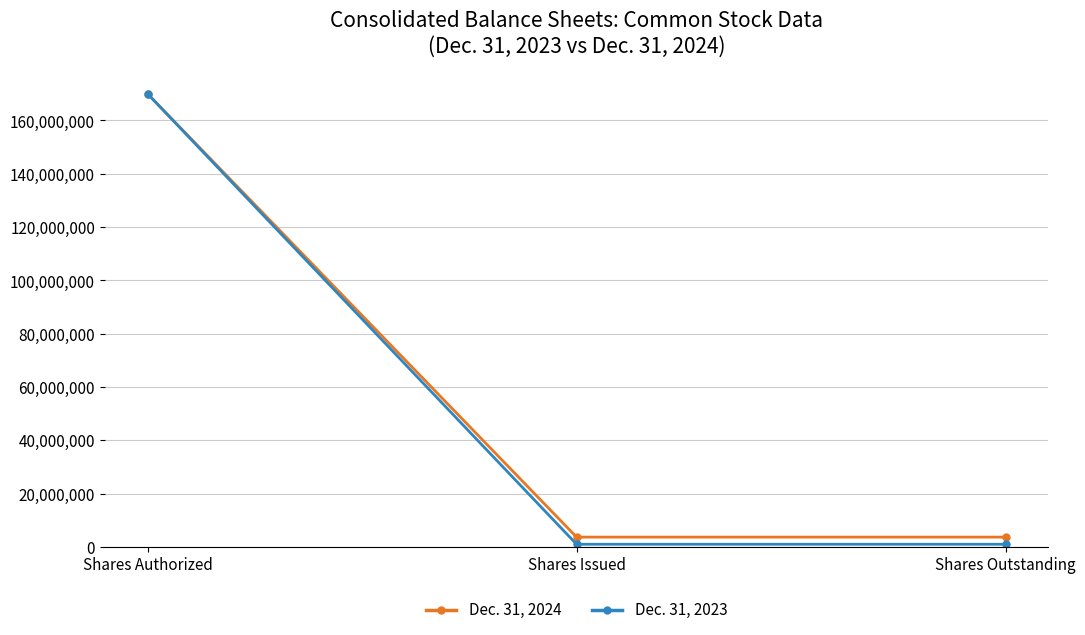

What is the value of the Dec. 31, 2024 point at the 3rd from the left?

3715483